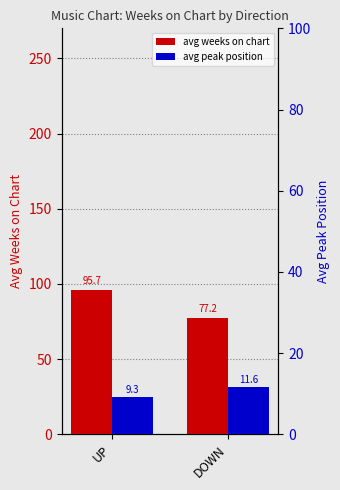

How many series are shown in this chart?

2